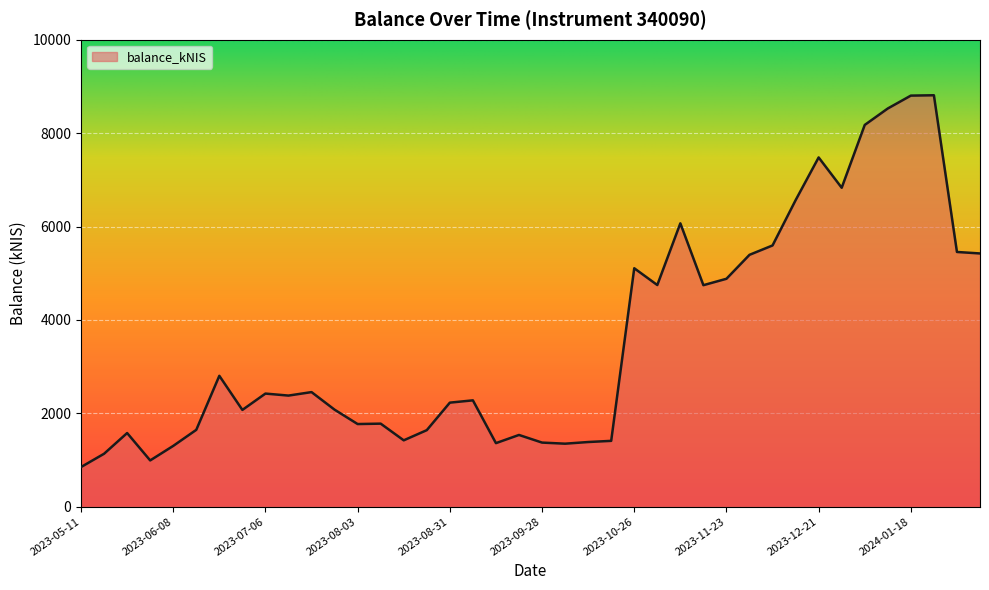

What is the minimum value shown in the chart?

849.1